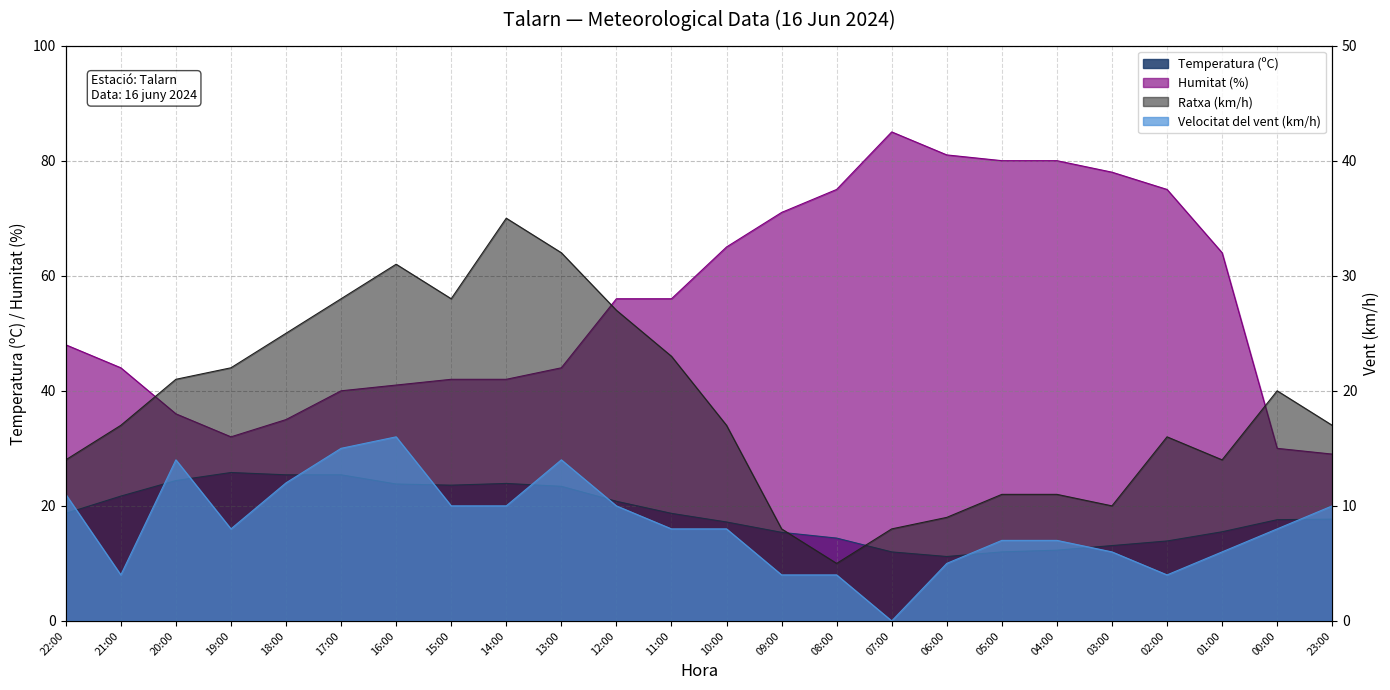

Between 16:00 and 05:00, which is larger?

16:00